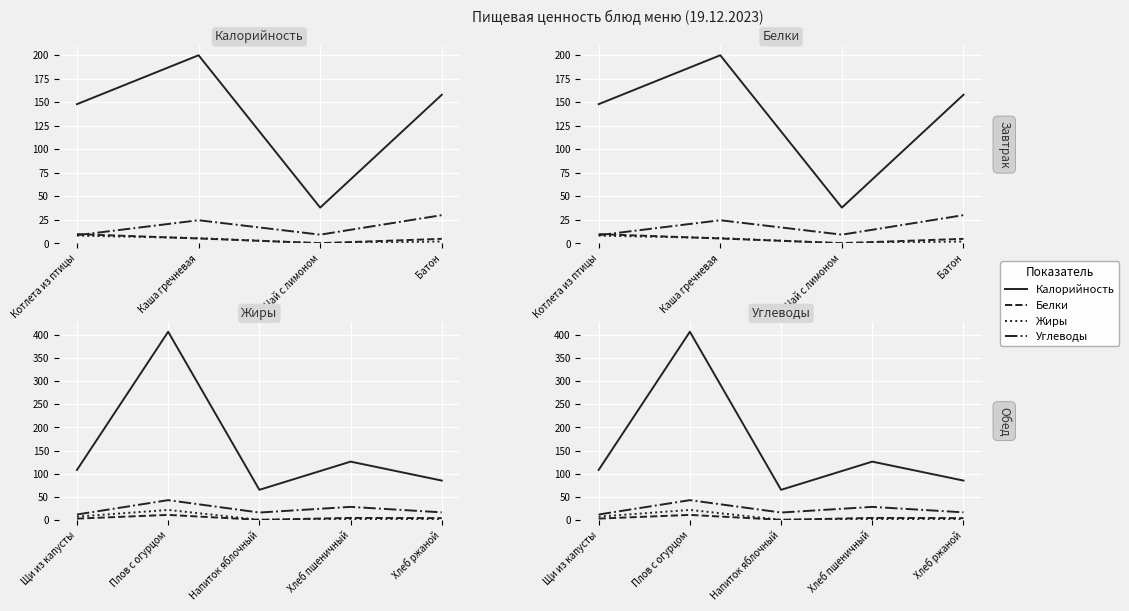

At which category does Углеводы reach its first local valley?

Напиток яблочный